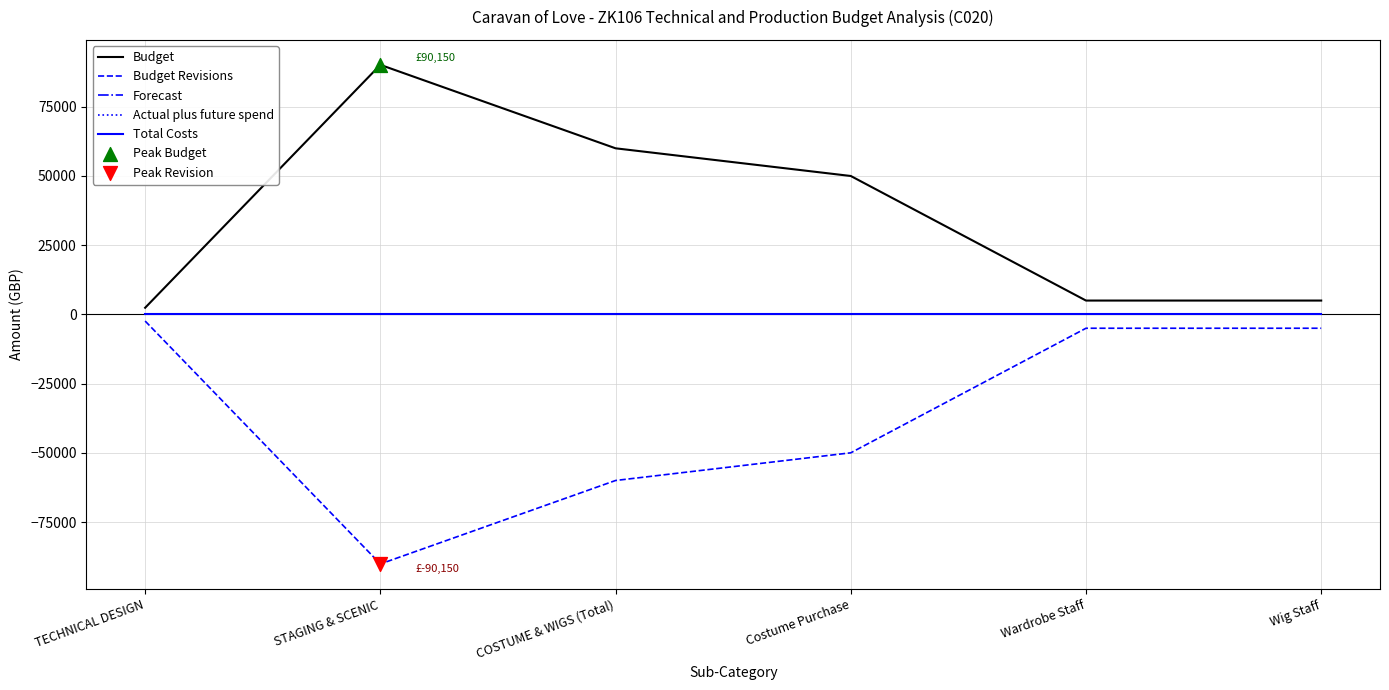

Is this an area chart (filled region under the line)?

No